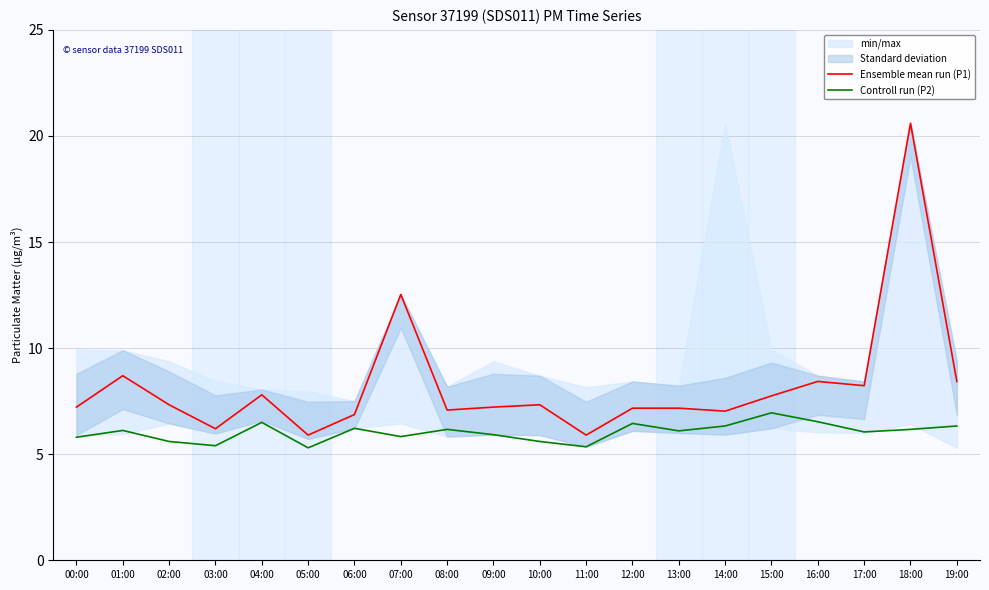

How many lines are shown in the chart?

2